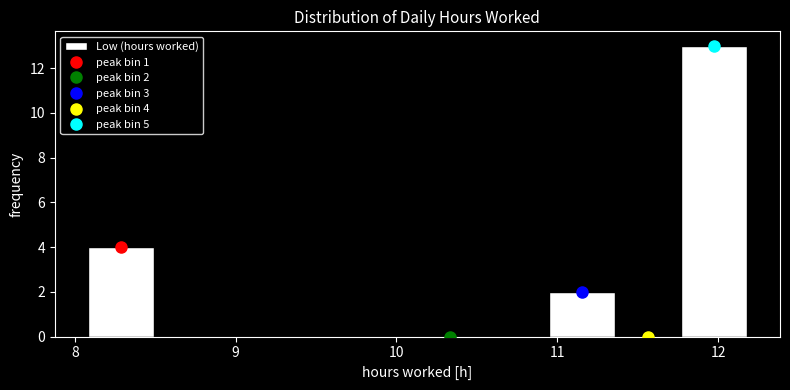

Which range on the x-axis has the tallest bar?

11.77 to 12.18